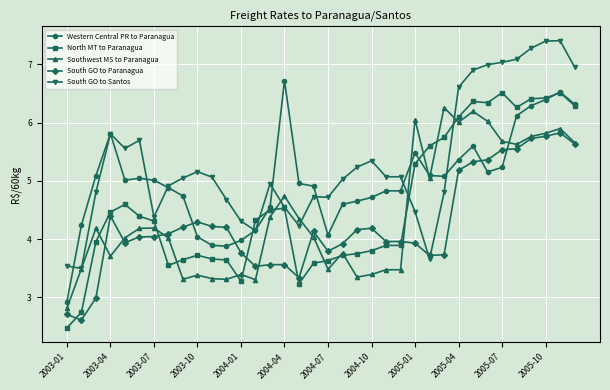

How many values in the Western Central PR to Paranagua series exceed 5?

18